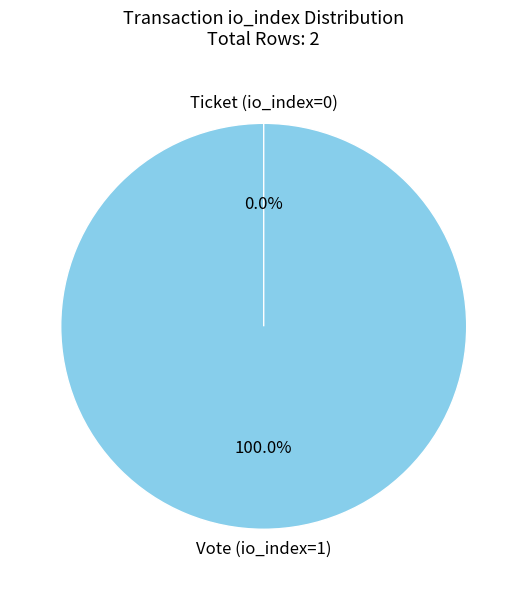

Combined, what portion of the pie is Ticket (io_index=0) and Vote (io_index=1)?

100.0%